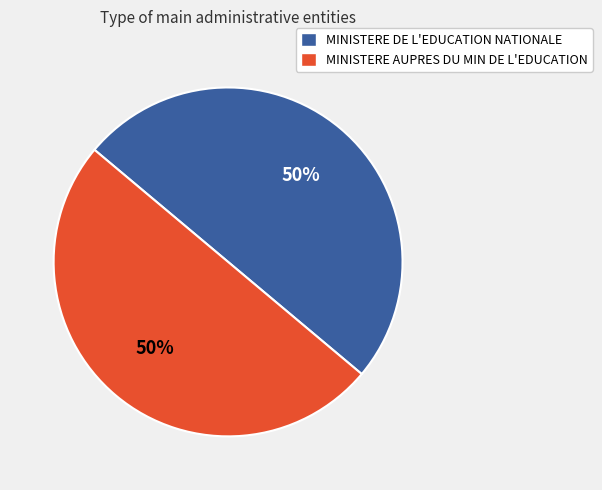

Do MINISTERE AUPRES DU MIN DE L'EDUCATION and MINISTERE DE L'EDUCATION NATIONALE together represent more than half of the pie?

Yes